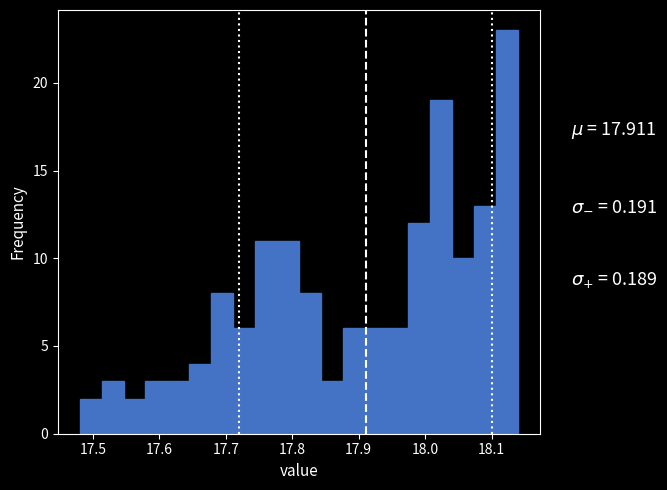

Read against the x-axis, roughly where is the centre of the tallest bar?

18.12